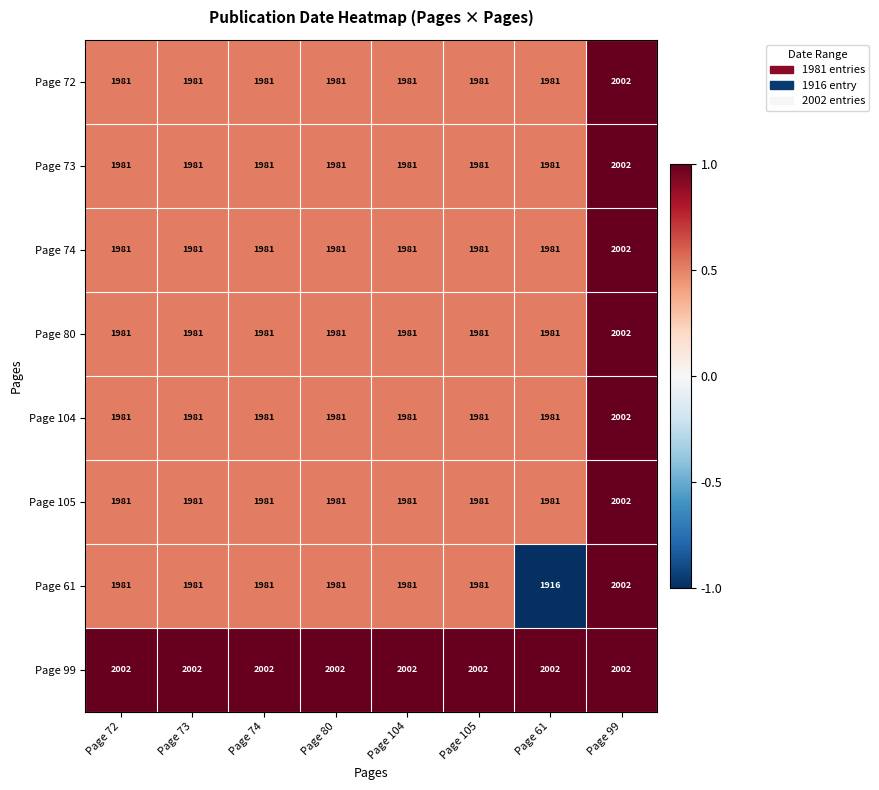

True or false: Page 73 has a value of 1981 at Page 104.

True